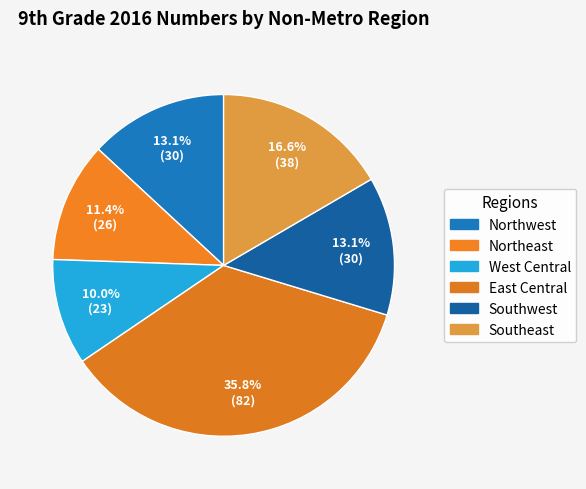

How many slices are in this pie chart?

6